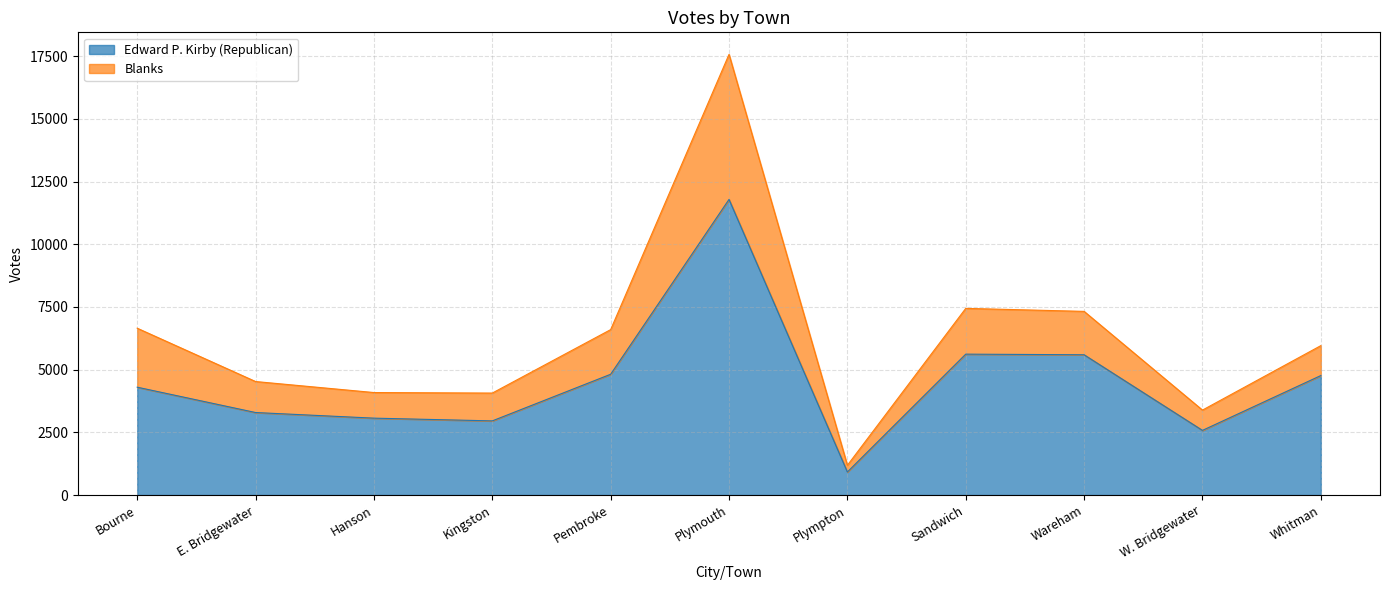

Which category has the lowest value in the Edward P. Kirby (Republican) series?

Plympton